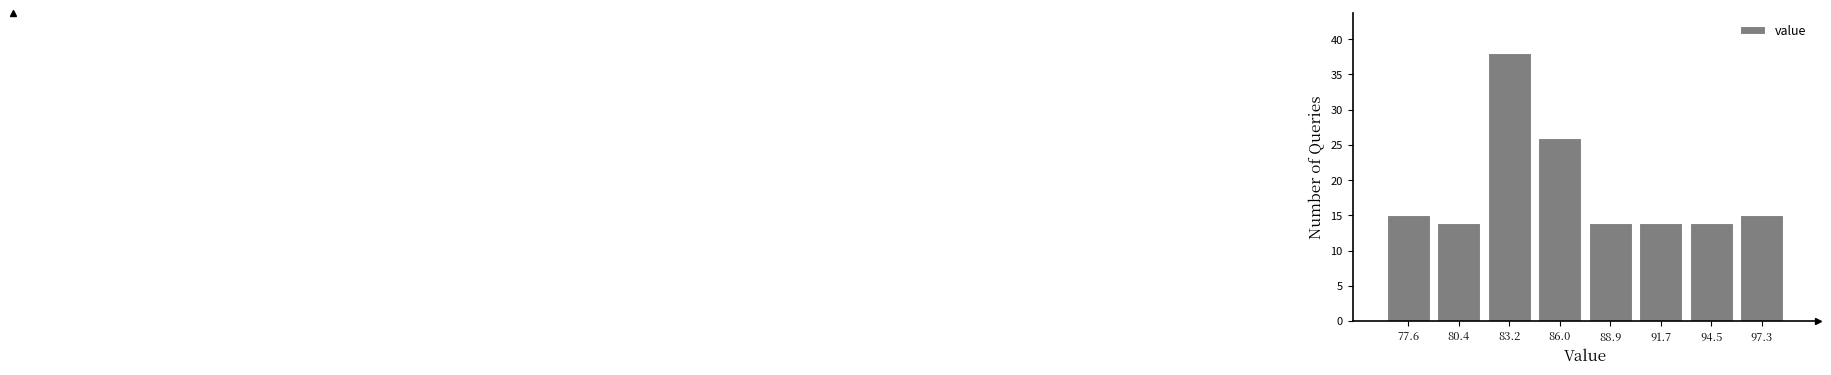

Reading left to right, transcribe this chart: for each bar, give the range it covers on the x-axis and its height. Neither the bar edges nor the heights are printed on the chart, so give them approximately, as read against the axes.

76.0 to 79.0: 15
79.0 to 82.0: 14
82.0 to 84.5: 38
84.5 to 87.5: 26
87.5 to 90.5: 14
90.5 to 93.0: 14
93.0 to 96.0: 14
96.0 to 98.5: 15